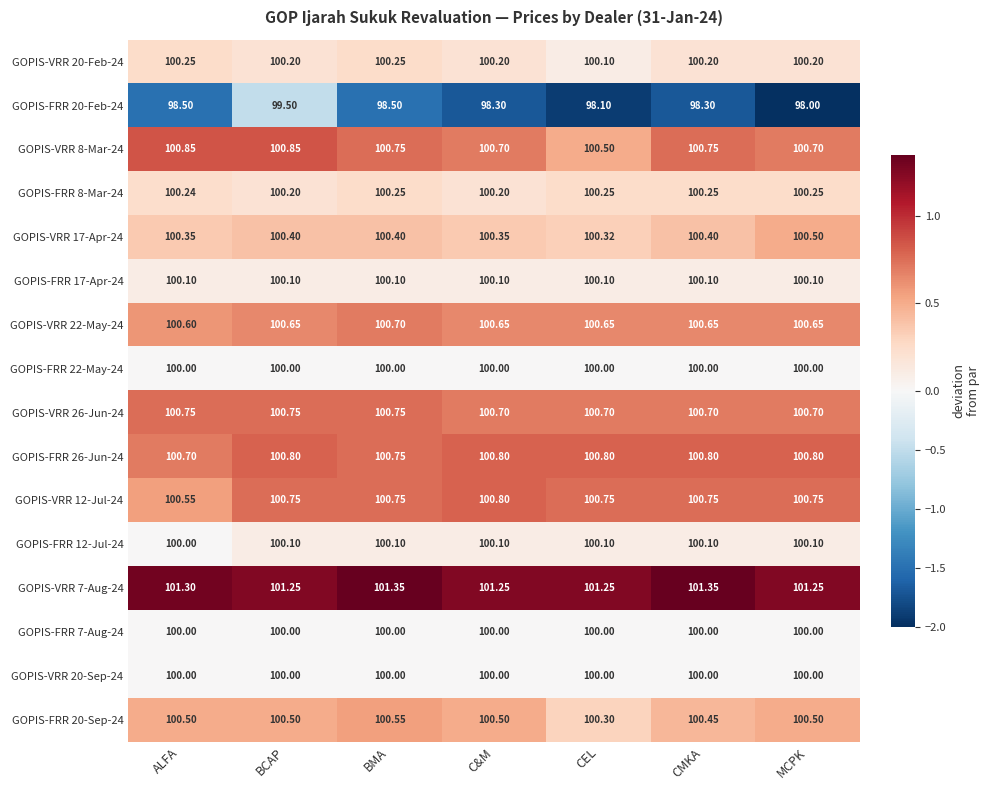

Which series has the widest spread of values?

GOPIS-FRR 20-Feb-24